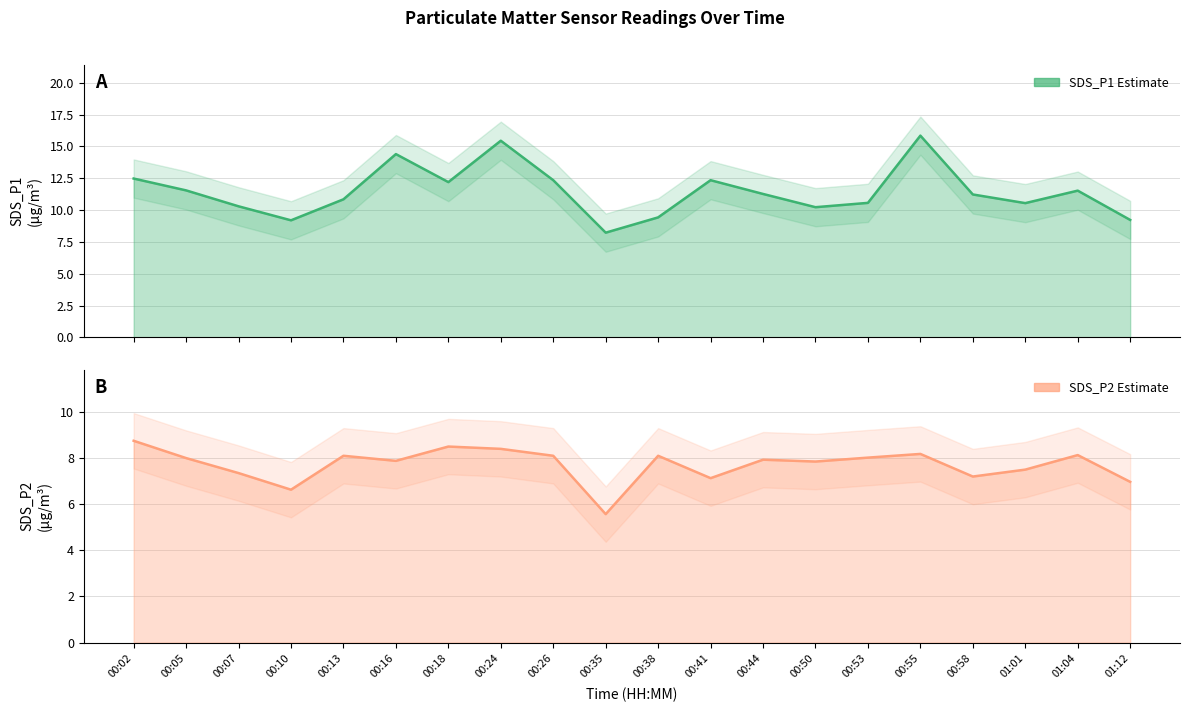

At how many categories does at least one series exceed 6?

20